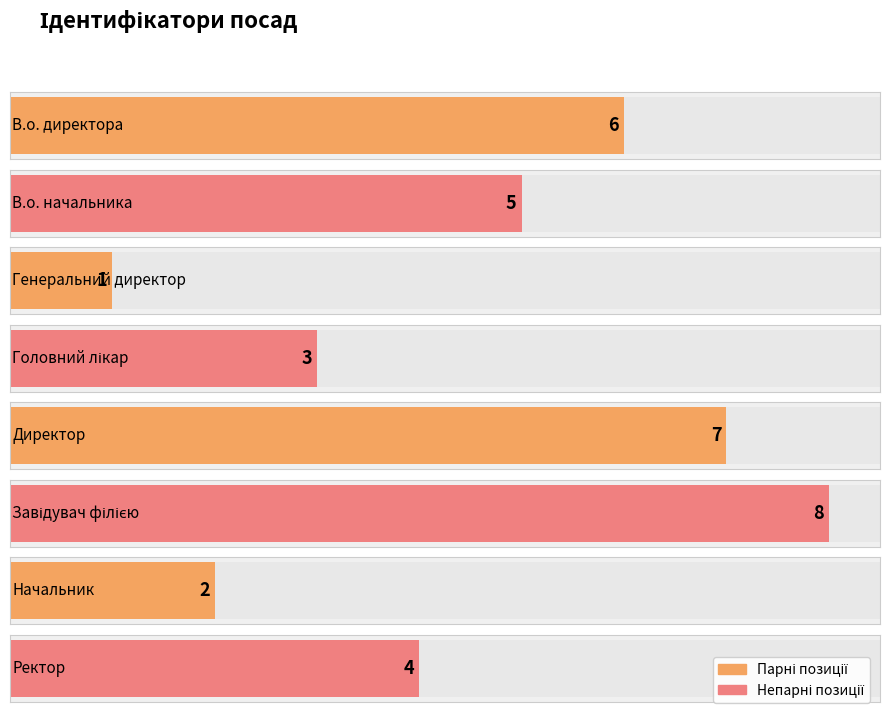

What is the value of the 1st bar from the left?

6